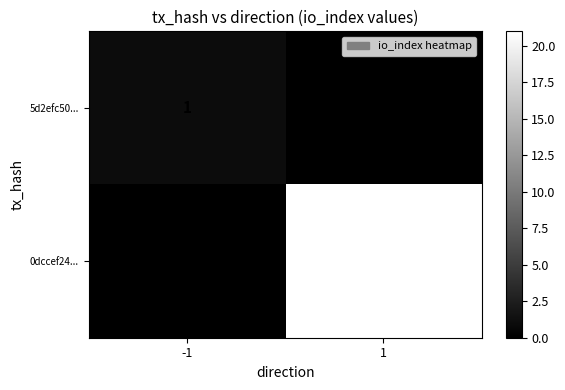

The 5d2efc50... series shows 0 at 1. True or false?

True